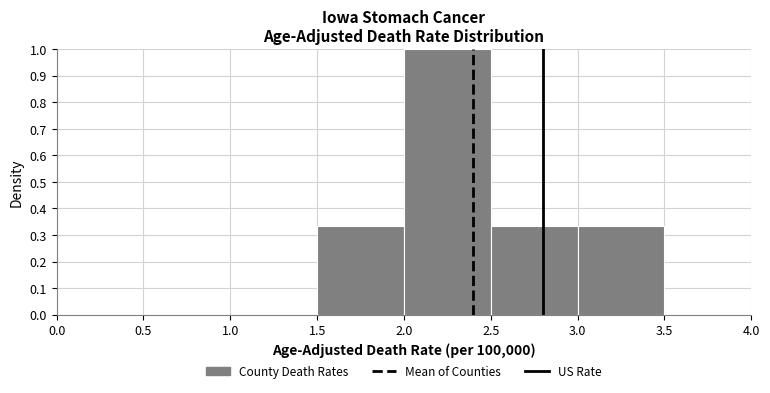

Reading left to right, transcribe this chart: for each bar, give the range it covers on the x-axis and its height. The values are not printed on the chart, so give them approximately, as read against the axis.

1.5 to 2.0: 0.33
2.0 to 2.5: 1.00
2.5 to 3.0: 0.33
3.0 to 3.5: 0.33